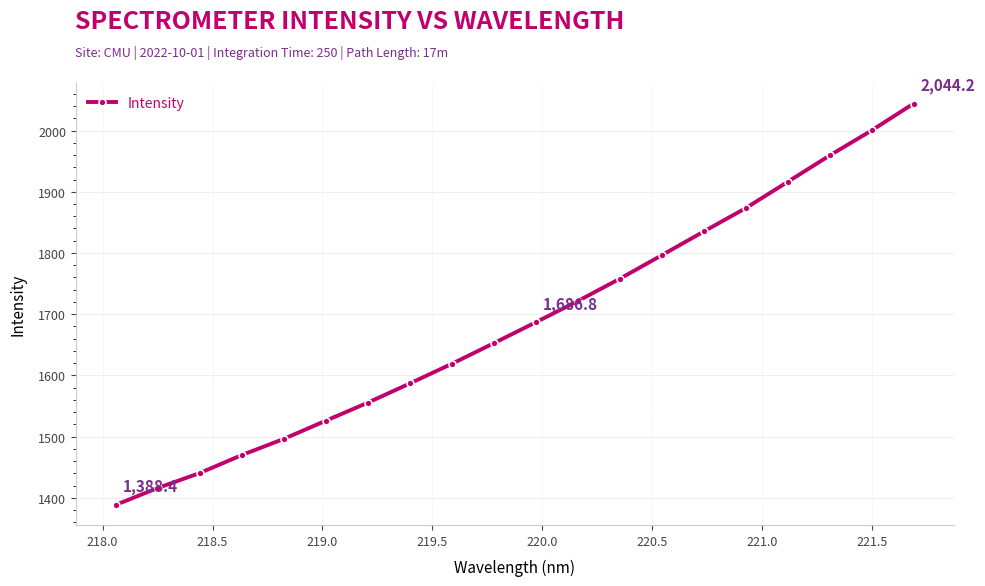

What is the minimum value shown in the chart?

1388.4